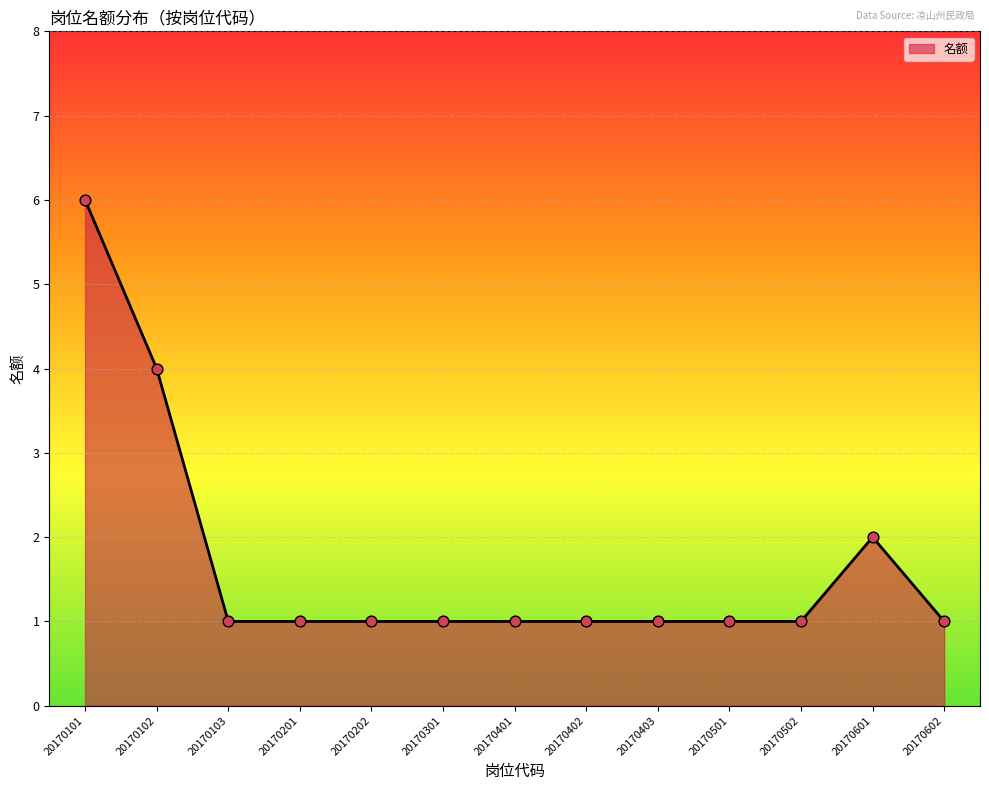

Which has a higher value, 20170402 or 20170601?

20170601